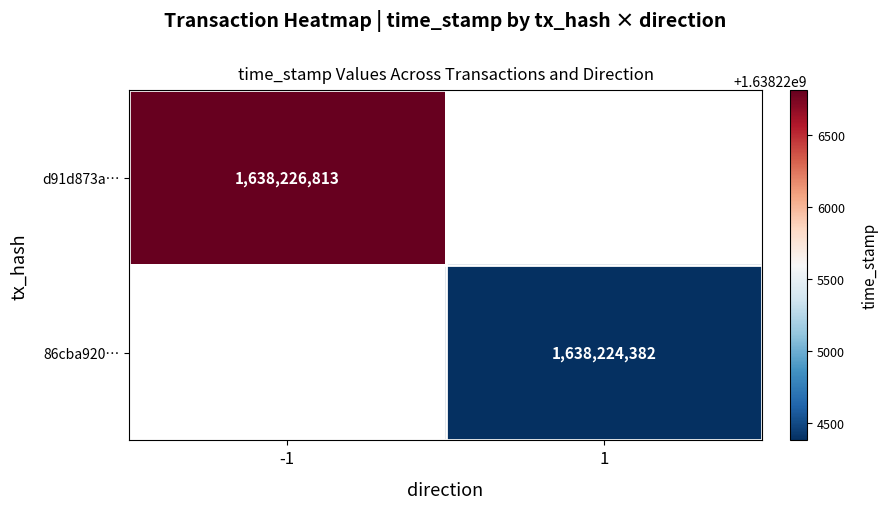

Is the value of 86cba920… at 1 greater than the value of d91d873a… at -1?

No